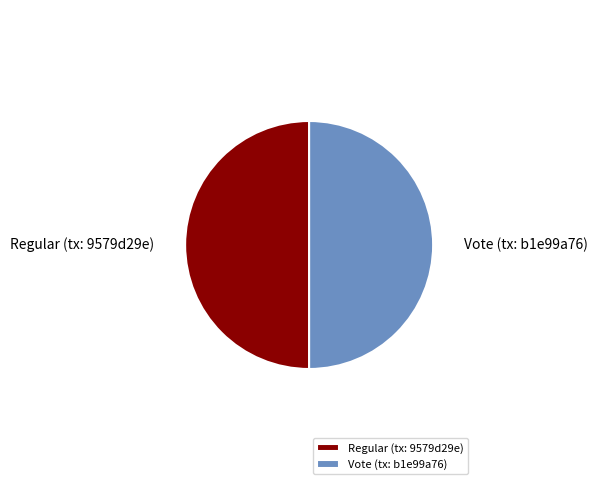

Is the sum of Vote and Regular greater than half?

Yes